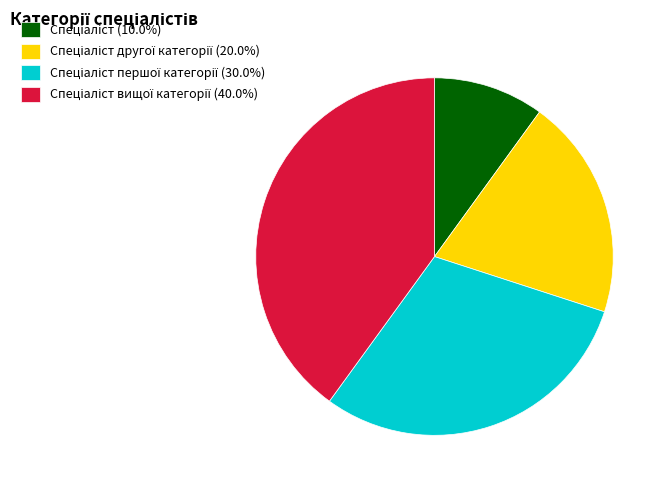

Is there any slice that represents more than half of the pie?

No